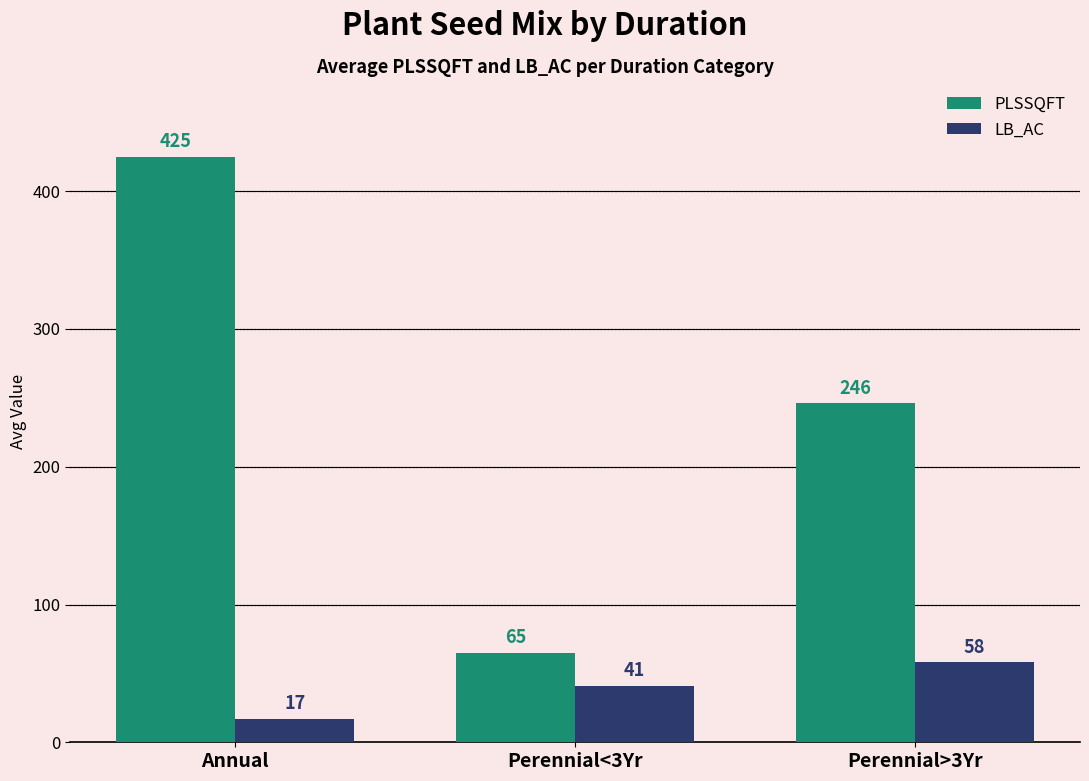

Which series has the largest total across all categories?

PLSSQFT